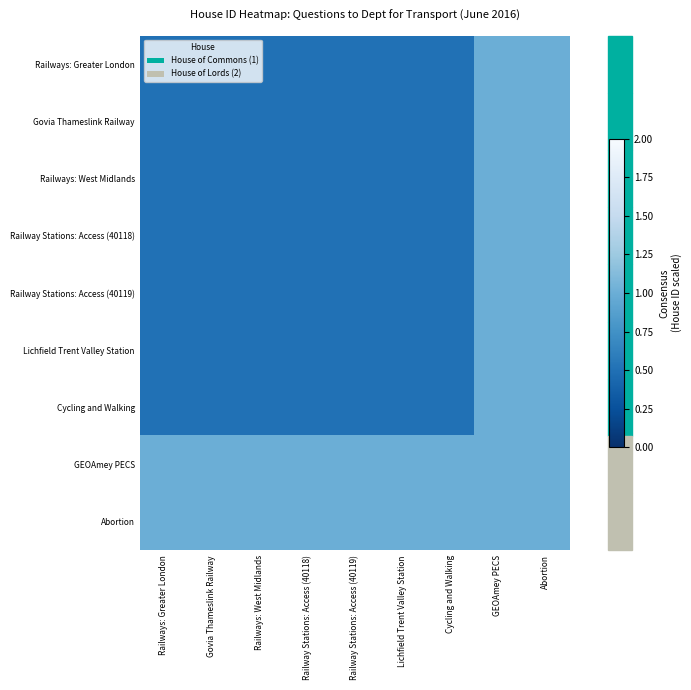

Reading left to right, list all the values displayed in this chart.

Railways: Greater London: Railways: Greater London=0.5	Govia Thameslink Railway=0.5	Railways: West Midlands=0.5	Railway Stations: Access (40118)=0.5	Railway Stations: Access (40119)=0.5	Lichfield Trent Valley Station=0.5	Cycling and Walking=0.5	GEOAmey PECS=1.0	Abortion=1.0
Govia Thameslink Railway: Railways: Greater London=0.5	Govia Thameslink Railway=0.5	Railways: West Midlands=0.5	Railway Stations: Access (40118)=0.5	Railway Stations: Access (40119)=0.5	Lichfield Trent Valley Station=0.5	Cycling and Walking=0.5	GEOAmey PECS=1.0	Abortion=1.0
Railways: West Midlands: Railways: Greater London=0.5	Govia Thameslink Railway=0.5	Railways: West Midlands=0.5	Railway Stations: Access (40118)=0.5	Railway Stations: Access (40119)=0.5	Lichfield Trent Valley Station=0.5	Cycling and Walking=0.5	GEOAmey PECS=1.0	Abortion=1.0
Railway Stations: Access (40118): Railways: Greater London=0.5	Govia Thameslink Railway=0.5	Railways: West Midlands=0.5	Railway Stations: Access (40118)=0.5	Railway Stations: Access (40119)=0.5	Lichfield Trent Valley Station=0.5	Cycling and Walking=0.5	GEOAmey PECS=1.0	Abortion=1.0
Railway Stations: Access (40119): Railways: Greater London=0.5	Govia Thameslink Railway=0.5	Railways: West Midlands=0.5	Railway Stations: Access (40118)=0.5	Railway Stations: Access (40119)=0.5	Lichfield Trent Valley Station=0.5	Cycling and Walking=0.5	GEOAmey PECS=1.0	Abortion=1.0
Lichfield Trent Valley Station: Railways: Greater London=0.5	Govia Thameslink Railway=0.5	Railways: West Midlands=0.5	Railway Stations: Access (40118)=0.5	Railway Stations: Access (40119)=0.5	Lichfield Trent Valley Station=0.5	Cycling and Walking=0.5	GEOAmey PECS=1.0	Abortion=1.0
Cycling and Walking: Railways: Greater London=0.5	Govia Thameslink Railway=0.5	Railways: West Midlands=0.5	Railway Stations: Access (40118)=0.5	Railway Stations: Access (40119)=0.5	Lichfield Trent Valley Station=0.5	Cycling and Walking=0.5	GEOAmey PECS=1.0	Abortion=1.0
GEOAmey PECS: Railways: Greater London=1.0	Govia Thameslink Railway=1.0	Railways: West Midlands=1.0	Railway Stations: Access (40118)=1.0	Railway Stations: Access (40119)=1.0	Lichfield Trent Valley Station=1.0	Cycling and Walking=1.0	GEOAmey PECS=1.0	Abortion=1.0
Abortion: Railways: Greater London=1.0	Govia Thameslink Railway=1.0	Railways: West Midlands=1.0	Railway Stations: Access (40118)=1.0	Railway Stations: Access (40119)=1.0	Lichfield Trent Valley Station=1.0	Cycling and Walking=1.0	GEOAmey PECS=1.0	Abortion=1.0